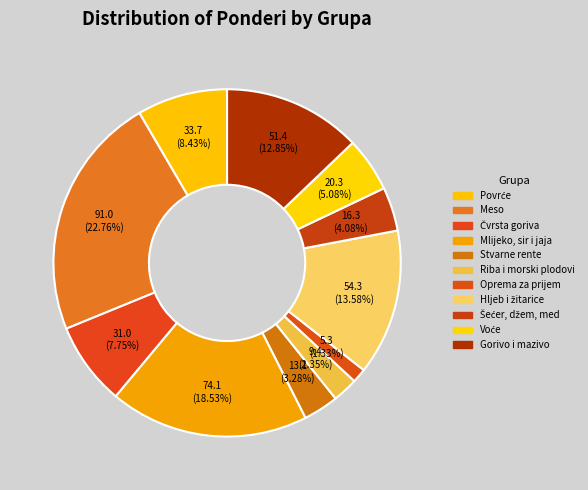

How many slices are in this pie chart?

11